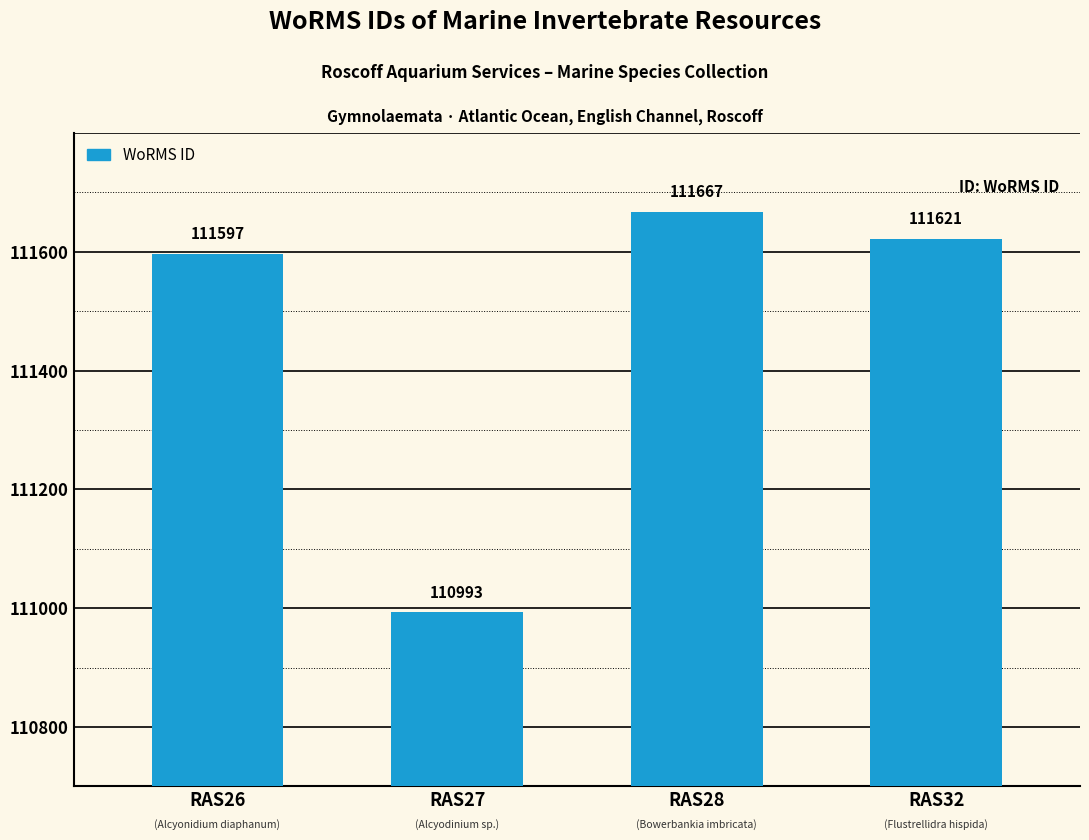

What is the difference between the maximum and minimum values?

674